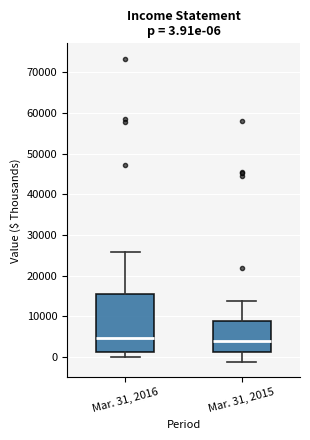

Which box is the tallest, from its lower edge to its upper edge?

Mar. 31, 2016